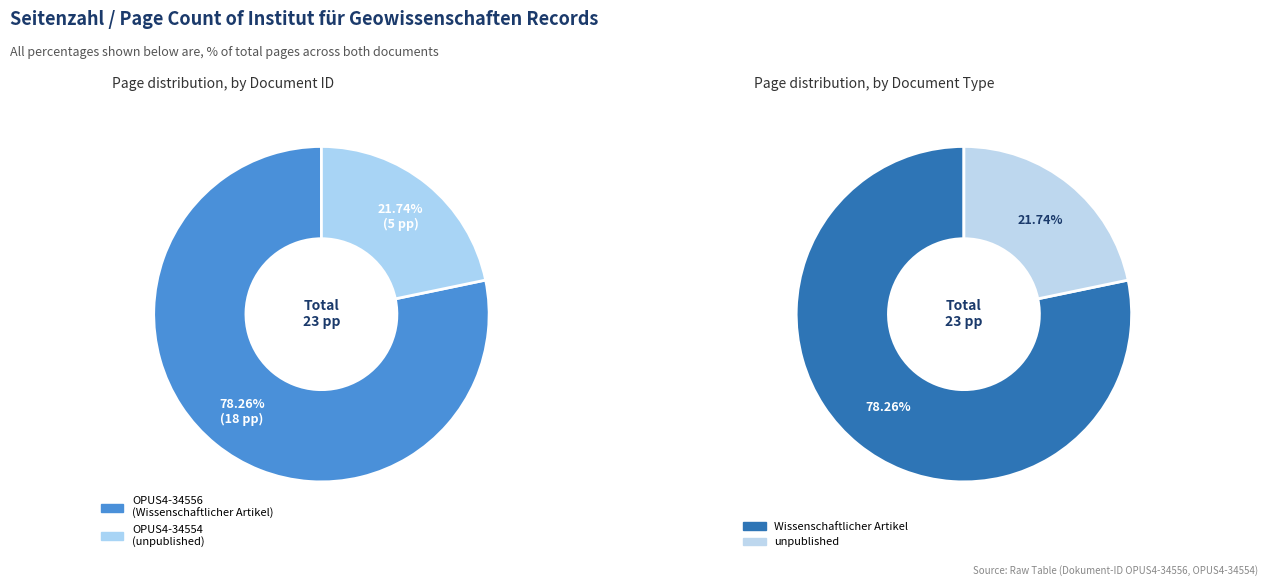

Count the number of slices in the pie.

2